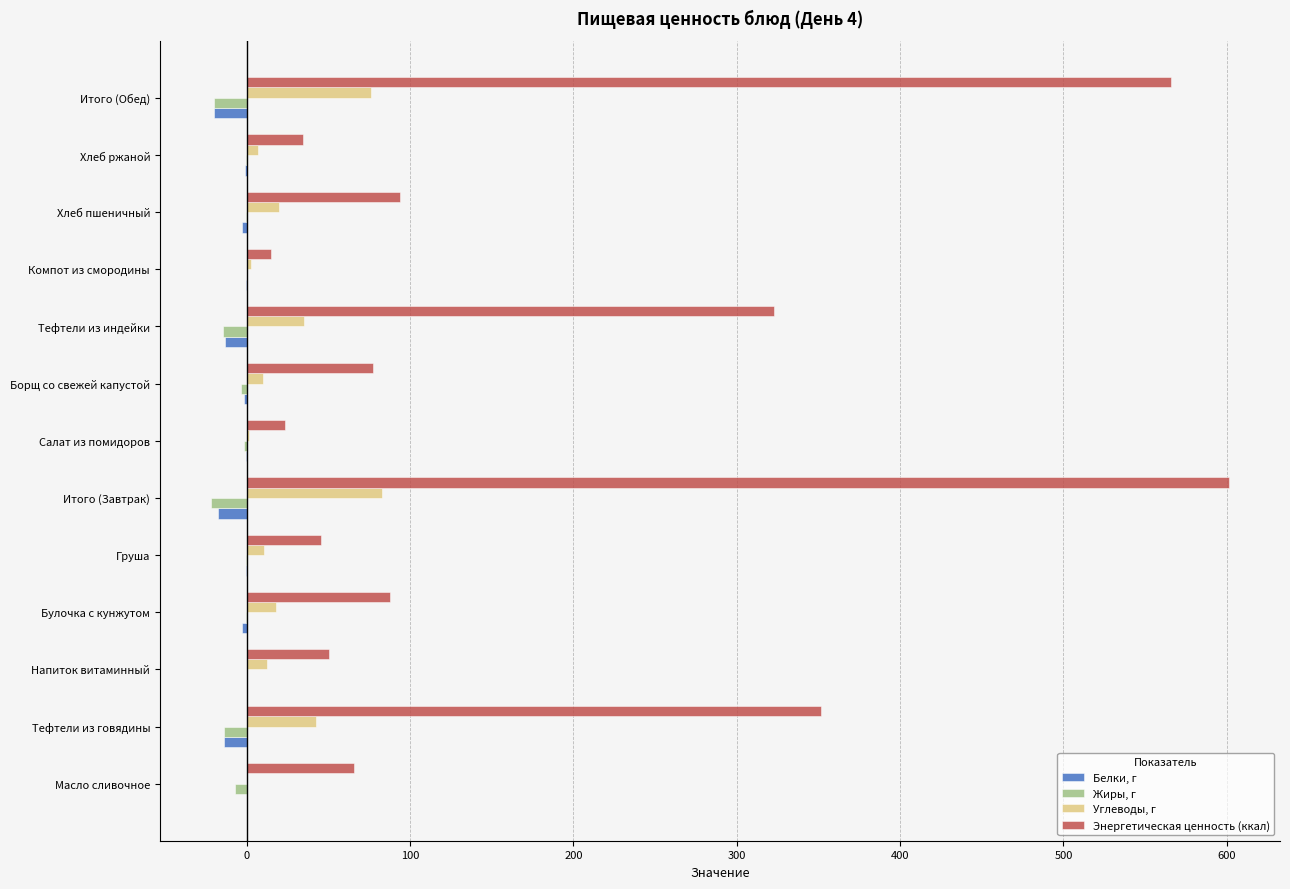

What is the sum of all Энергетическая ценность (ккал) values?

2334.1